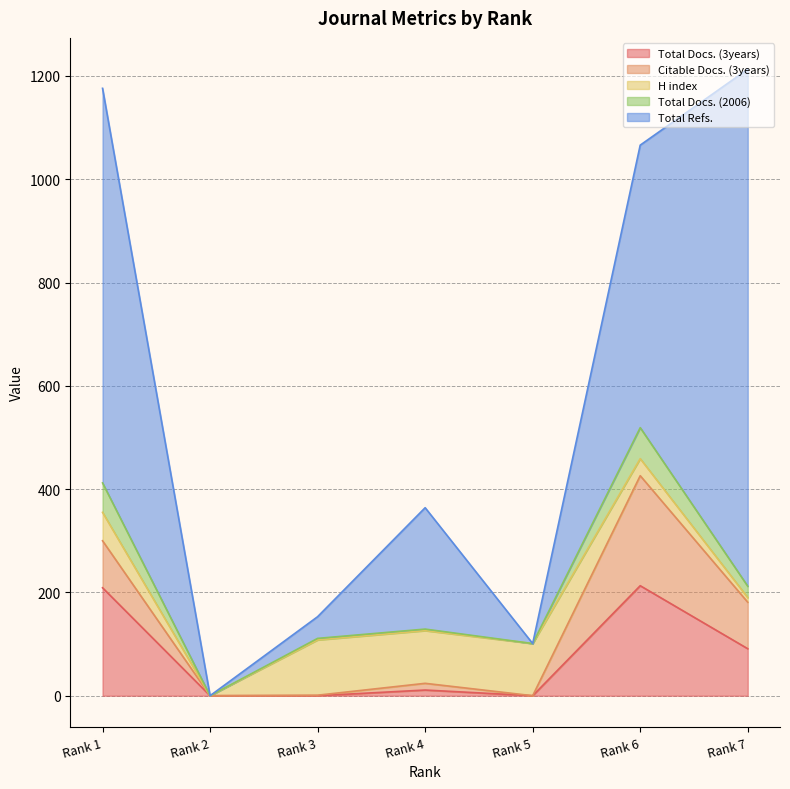

Which series changed the most between Rank 2 and Rank 7?

Total Refs.